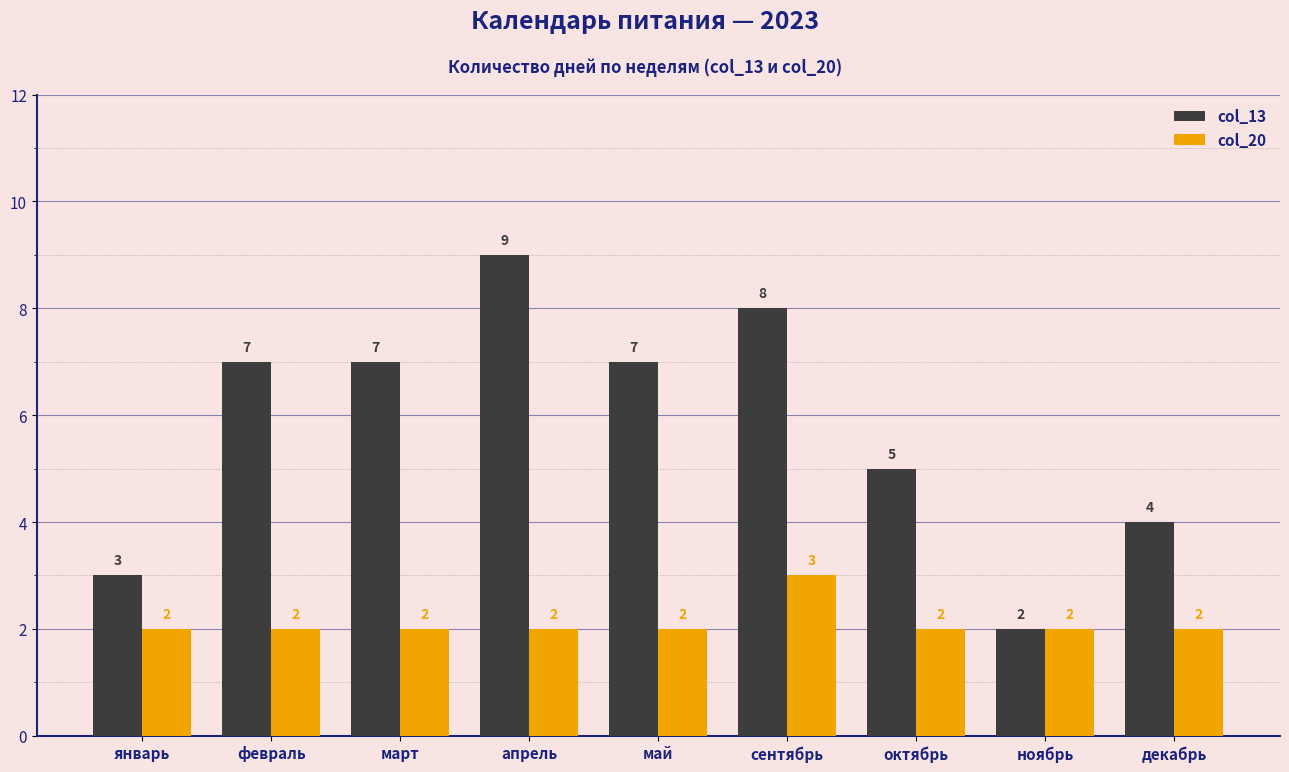

At which label does col_13 reach its minimum?

ноябрь